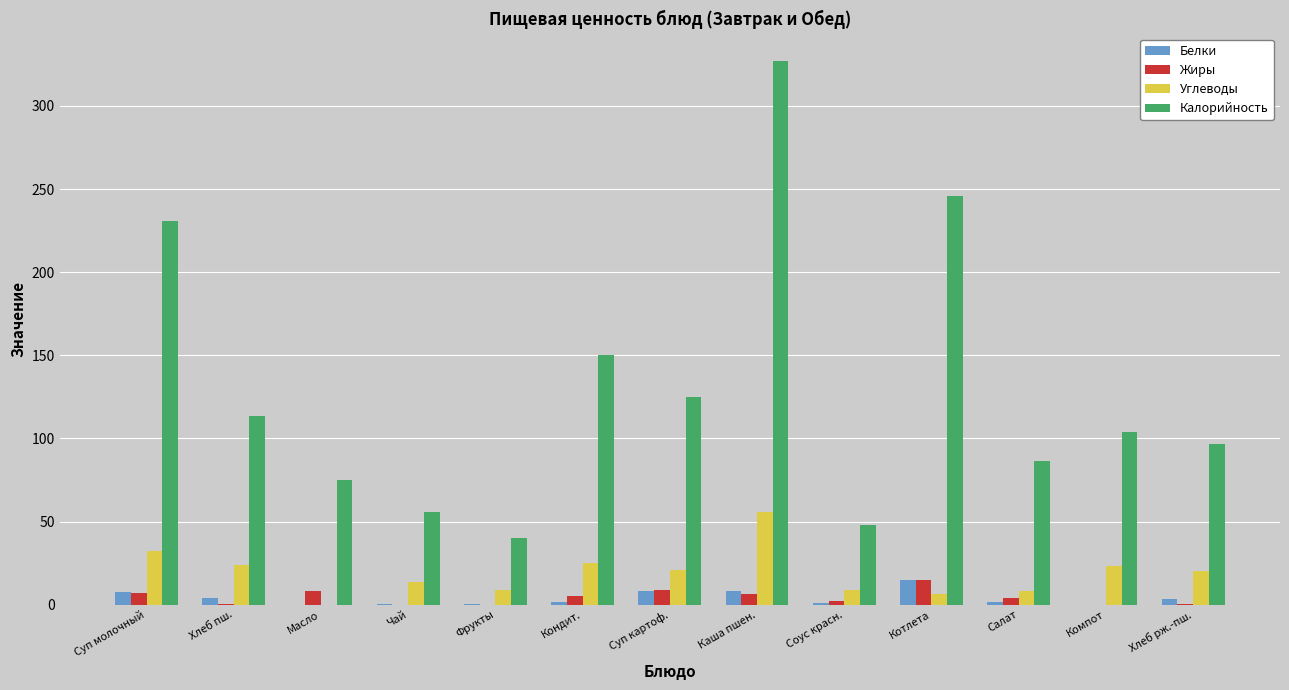

What is the total value across all series at Кондит.?

182.8